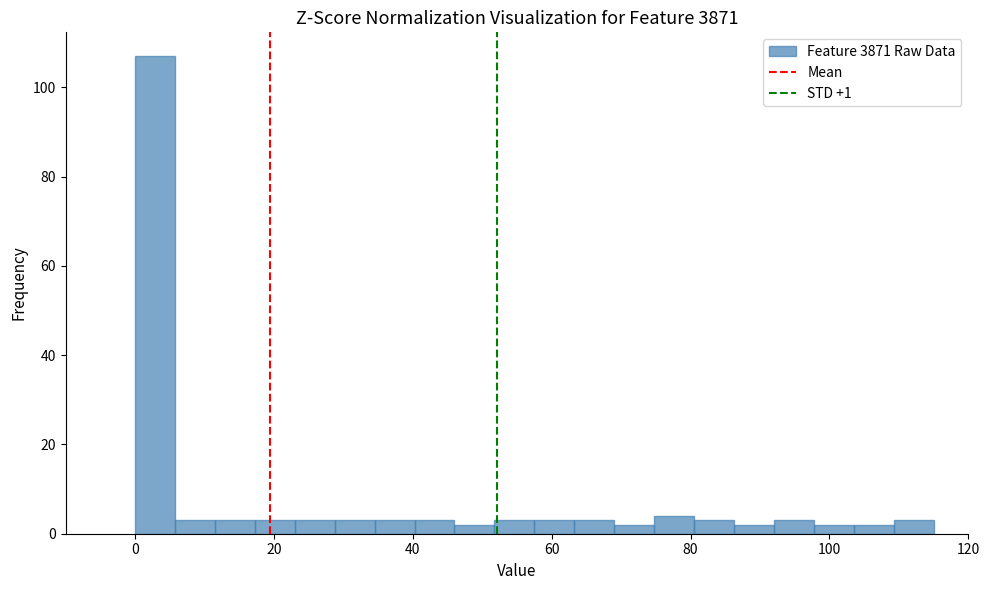

Read against the x-axis, roughly where is the centre of the tallest bar?

2